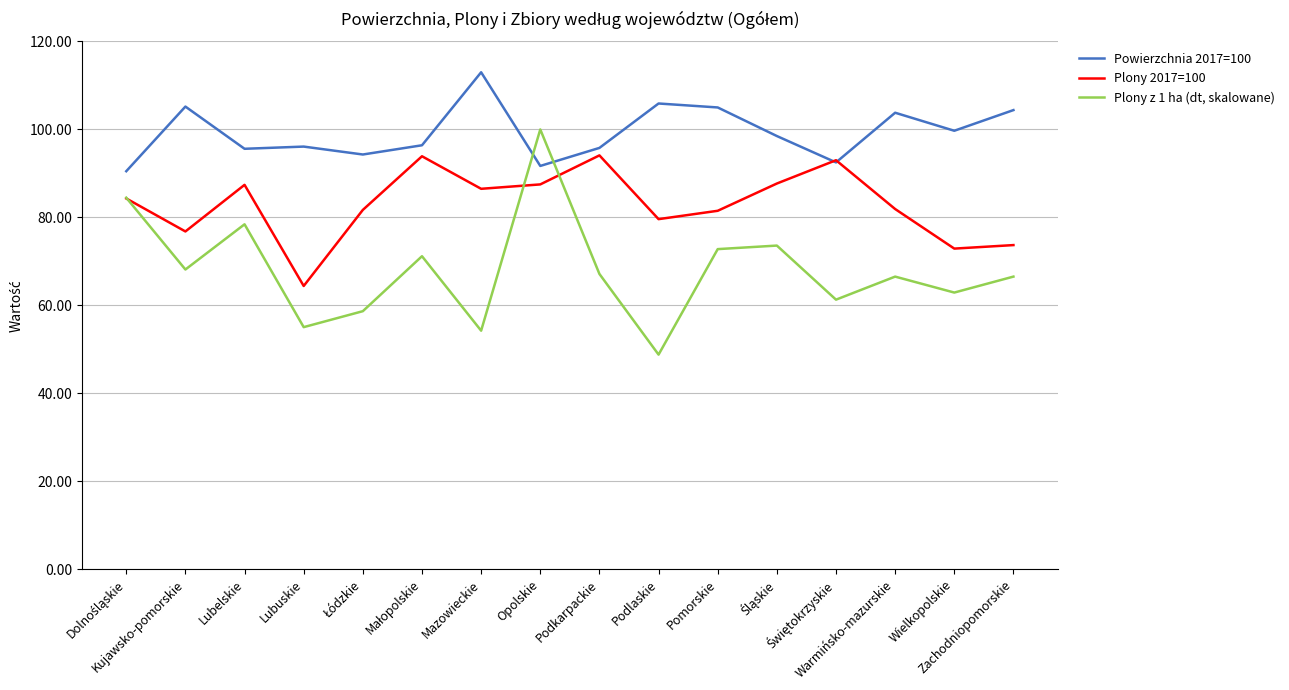

What is the difference between the maximum and second lowest values in the Powierzchnia 2017=100 series?

21.3